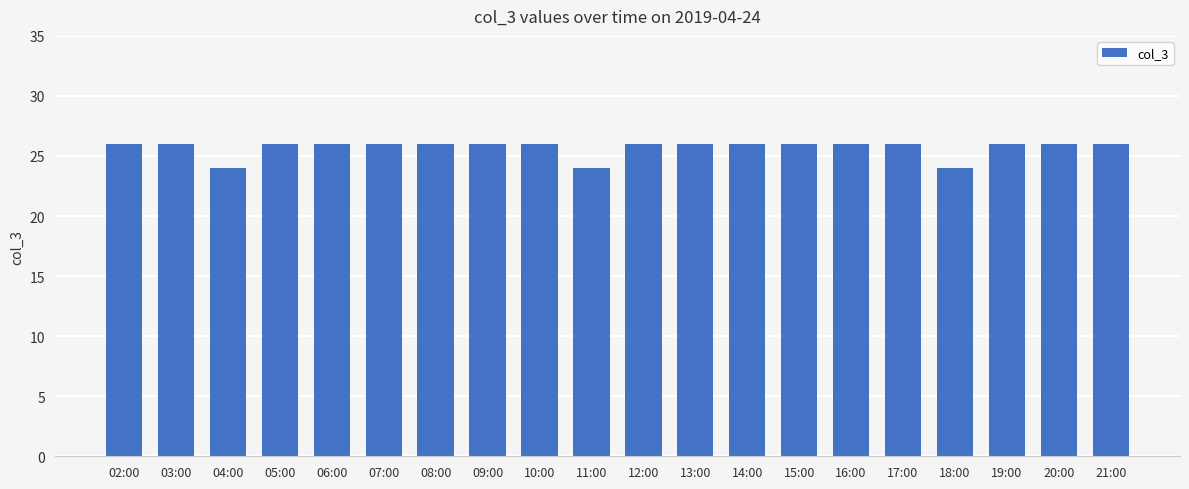

What is the smallest value displayed?

24